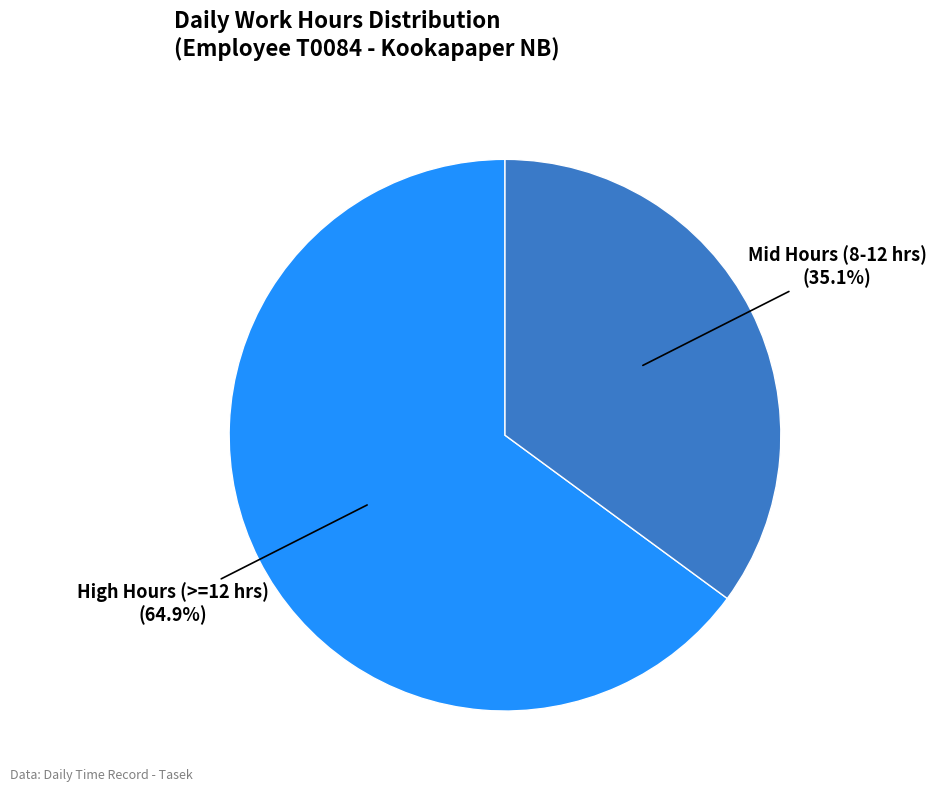

How many slices are in this pie chart?

2